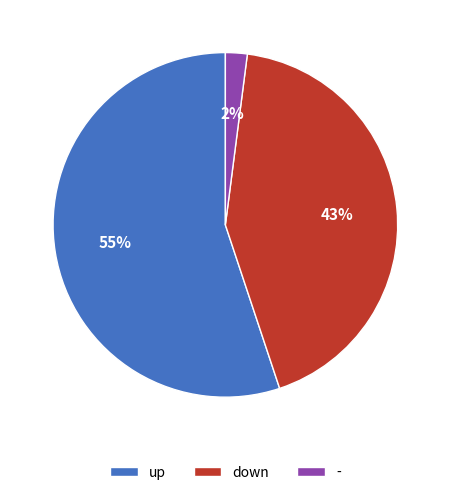

What is the ratio of the value at up to the value at down?

1.3